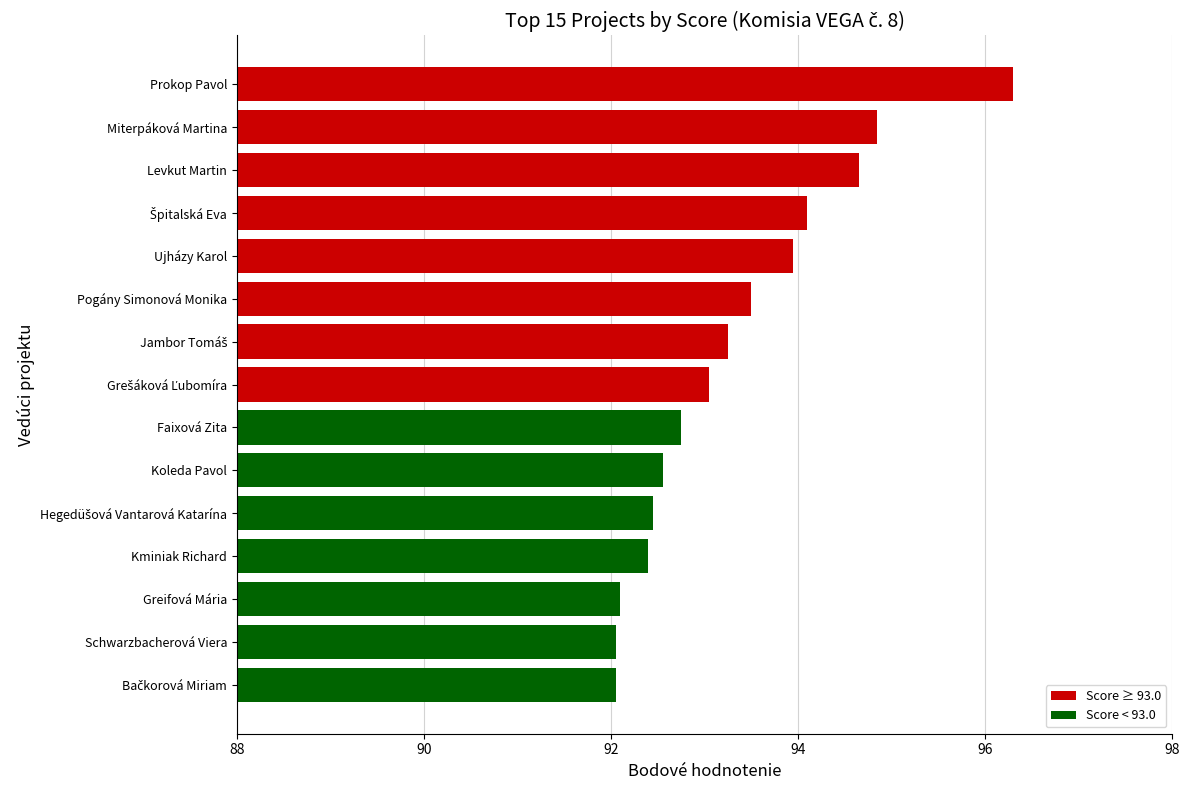

What is the difference between the second highest and minimum values?

2.8